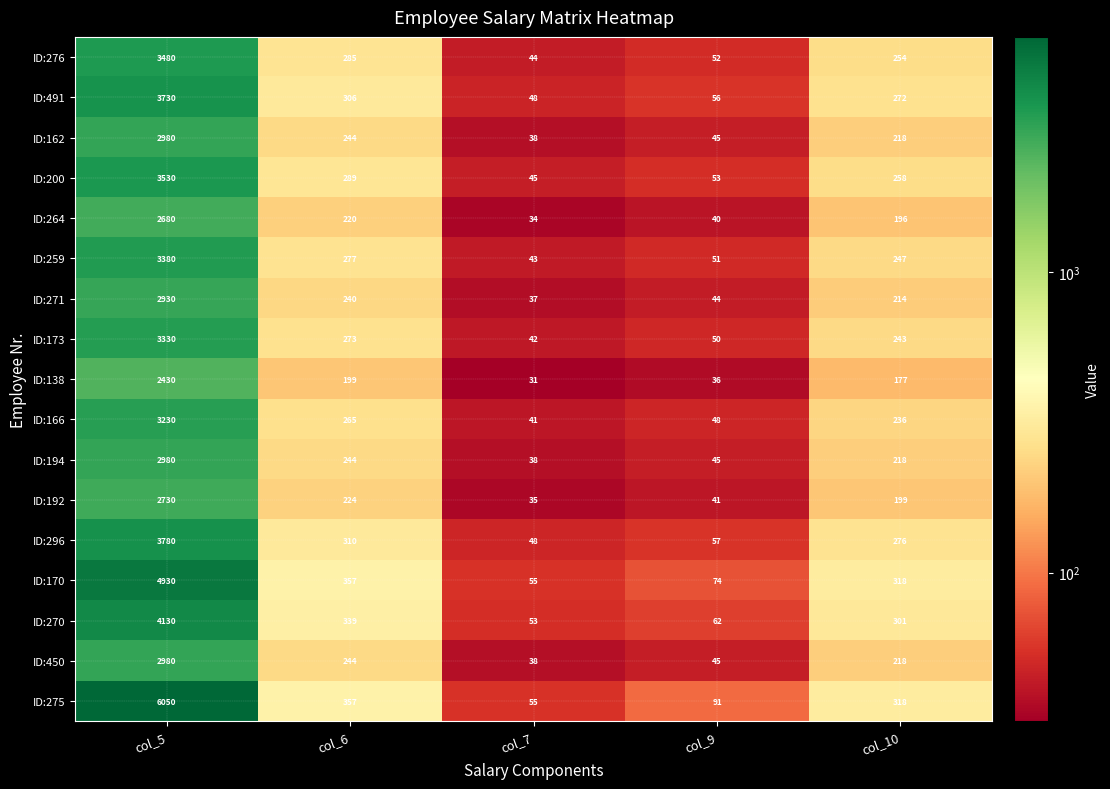

Which series changed the most between col_5 and col_10?

ID:275